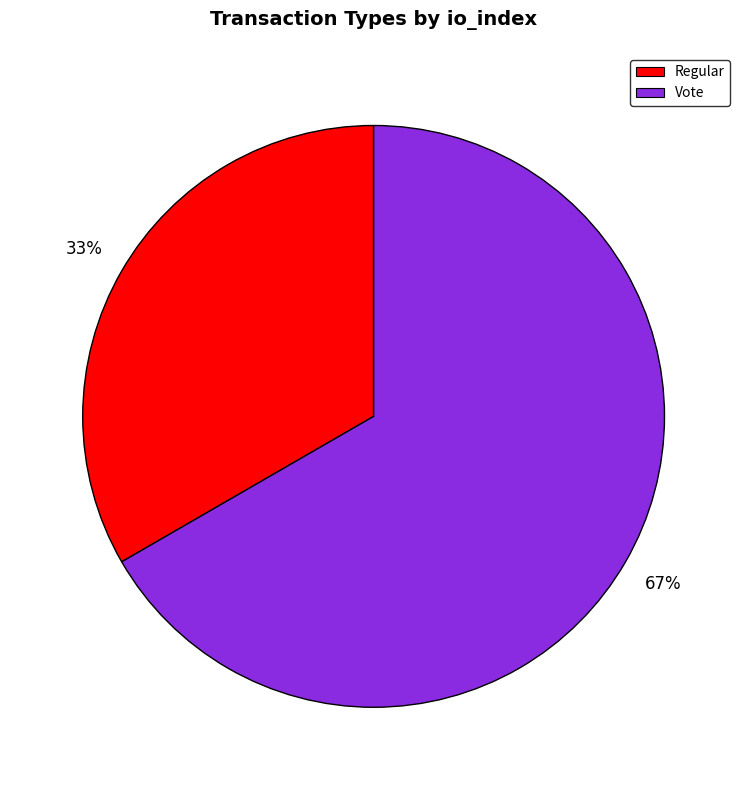

To the nearest percent, what percentage of the pie is Regular?

33%